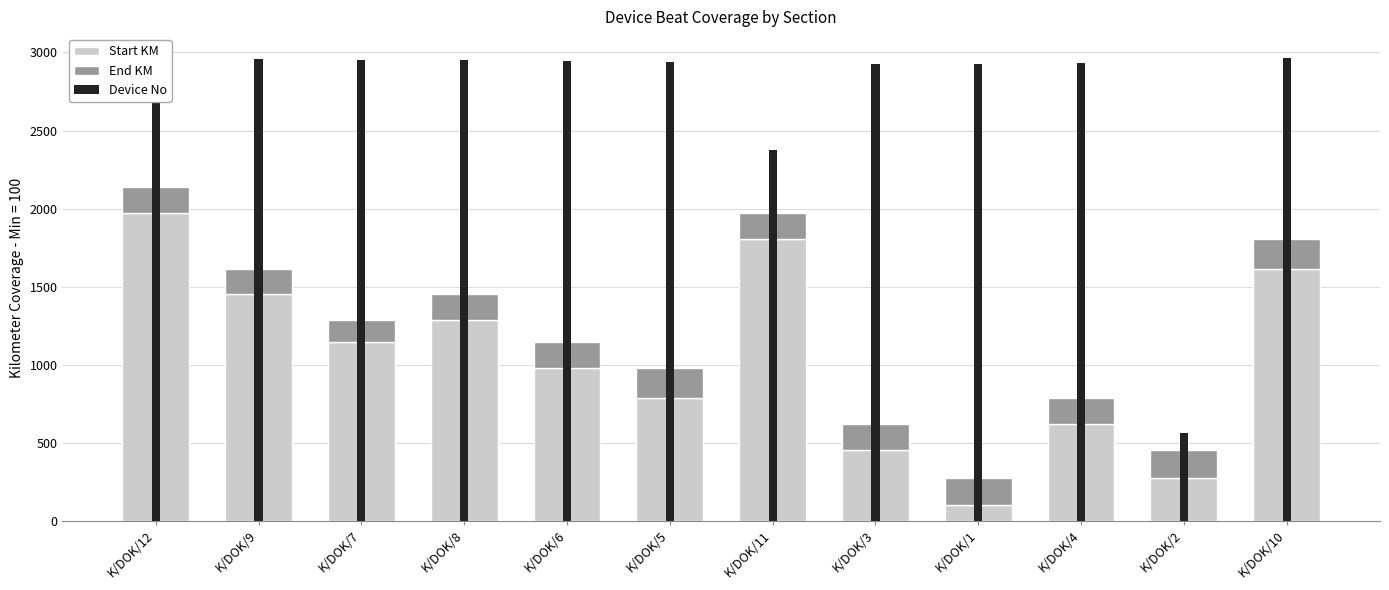

At which label does End KM first exceed 166?

K/DOK/12